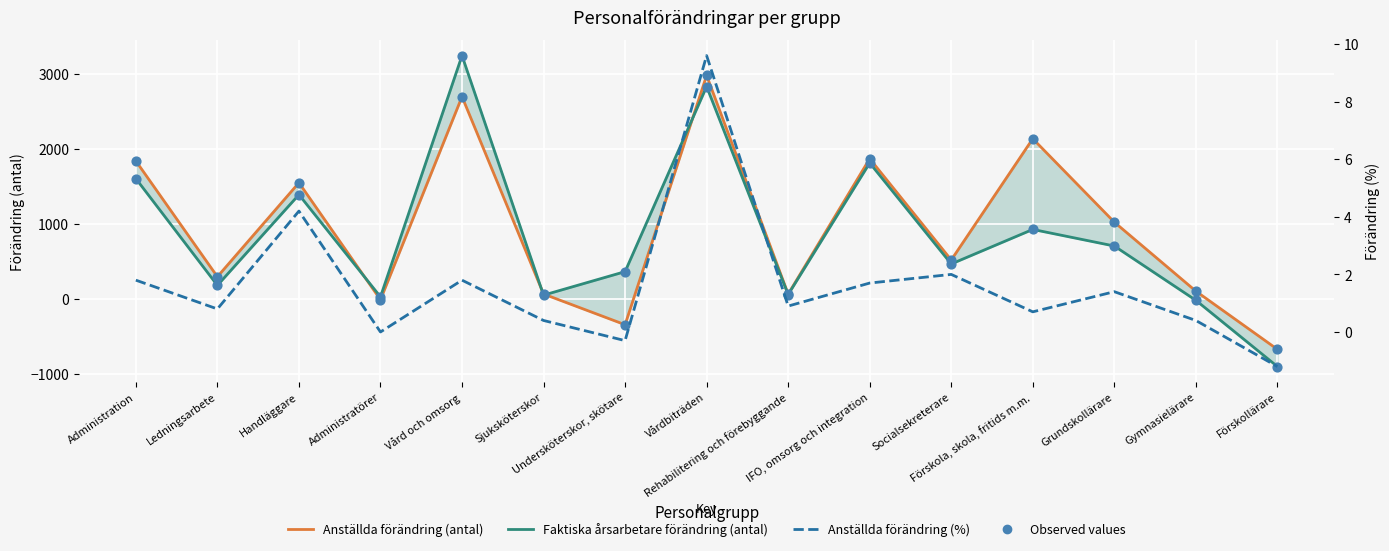

At how many categories does at least one series exceed 15?

14